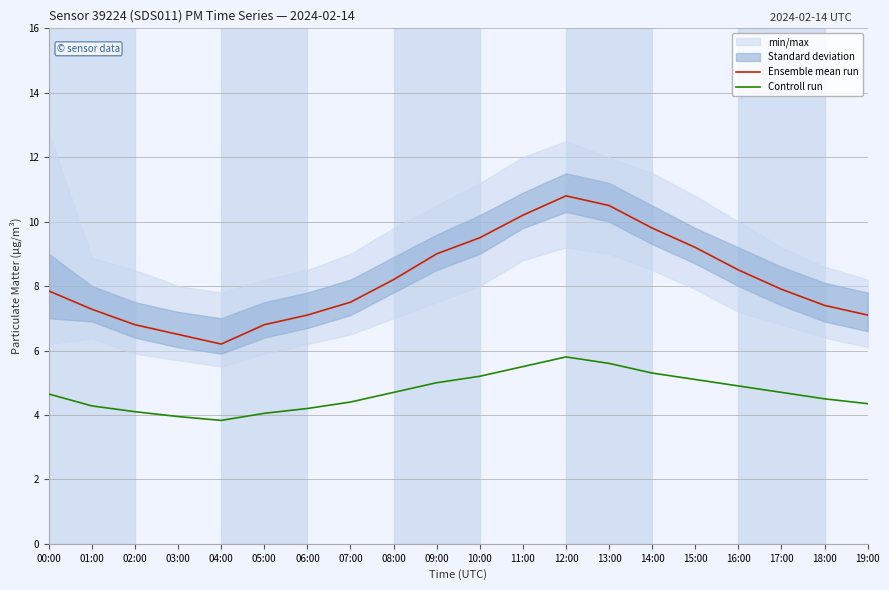

True or false: Ensemble mean run and Controll run intersect in this chart.

False